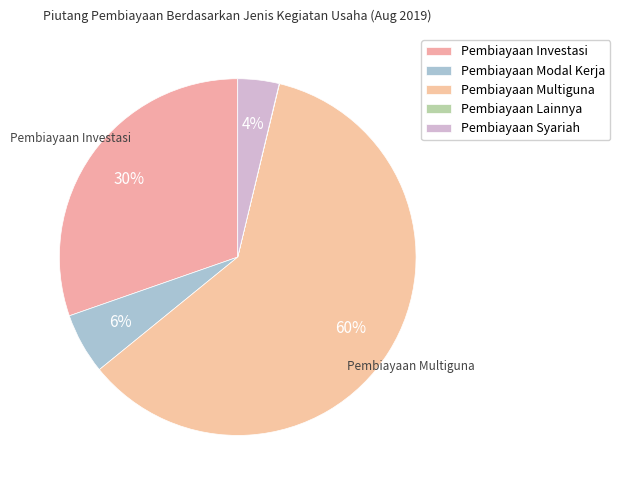

Which slice is the largest?

Pembiayaan Multiguna